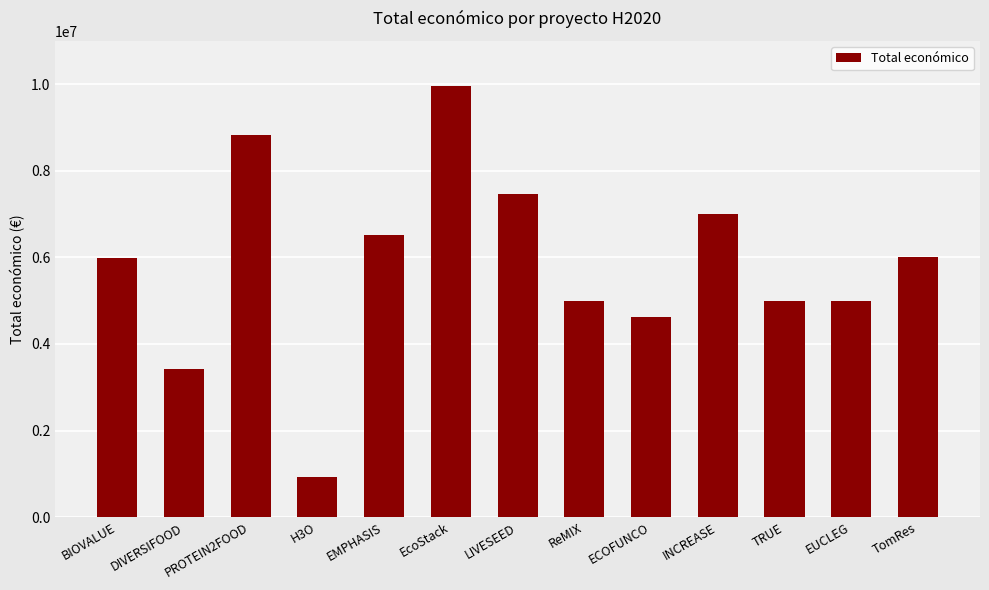

Approximately how many times larger is the value at BIOVALUE compared to LIVESEED?

0.8